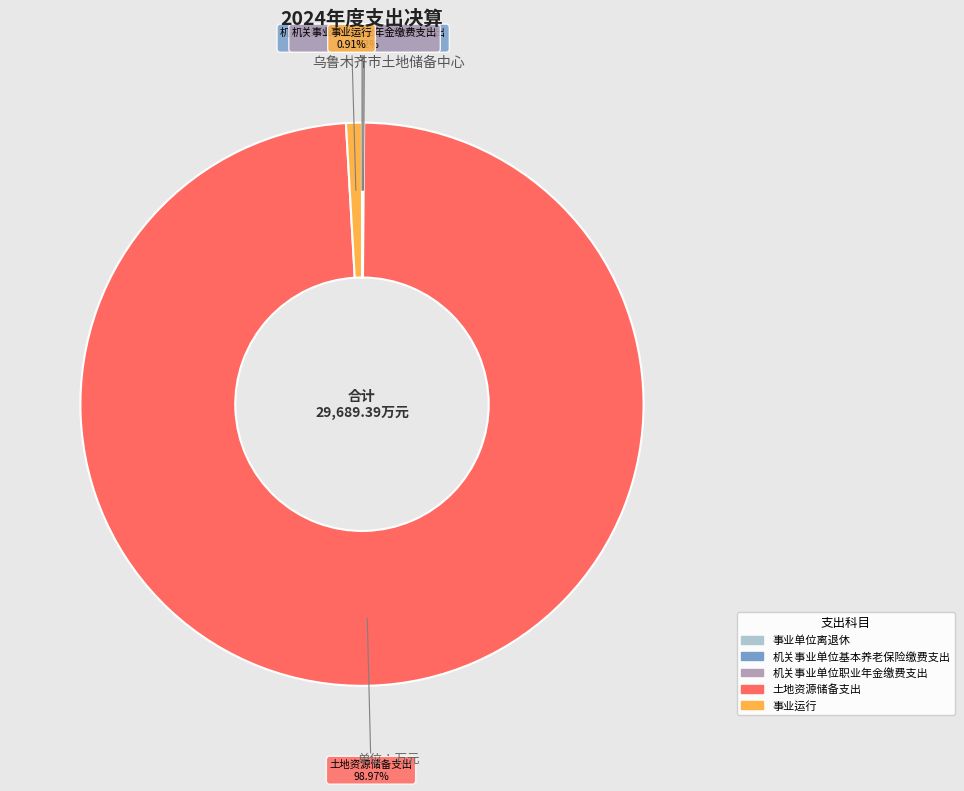

Which category accounts for the majority?

土地资源储备支出